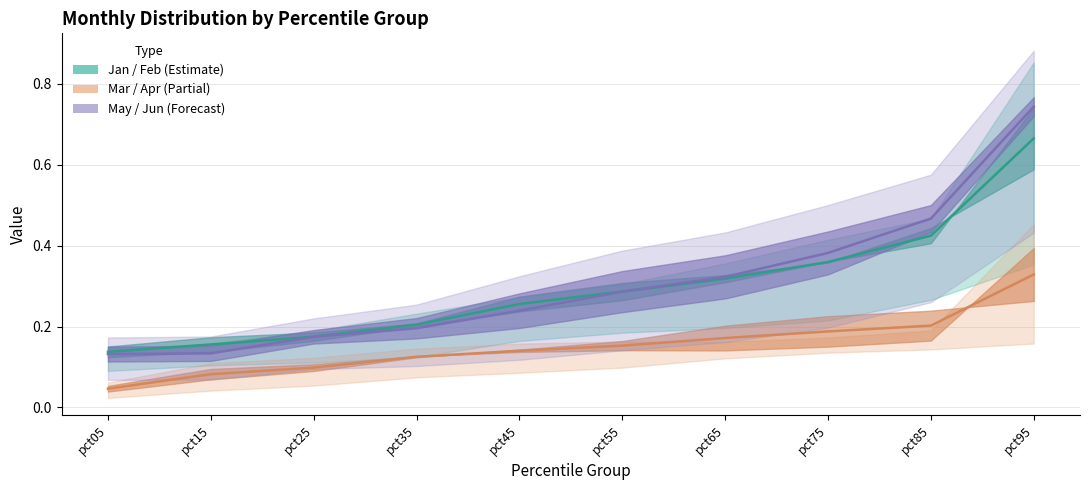

Is this an area chart (filled region under the line)?

No